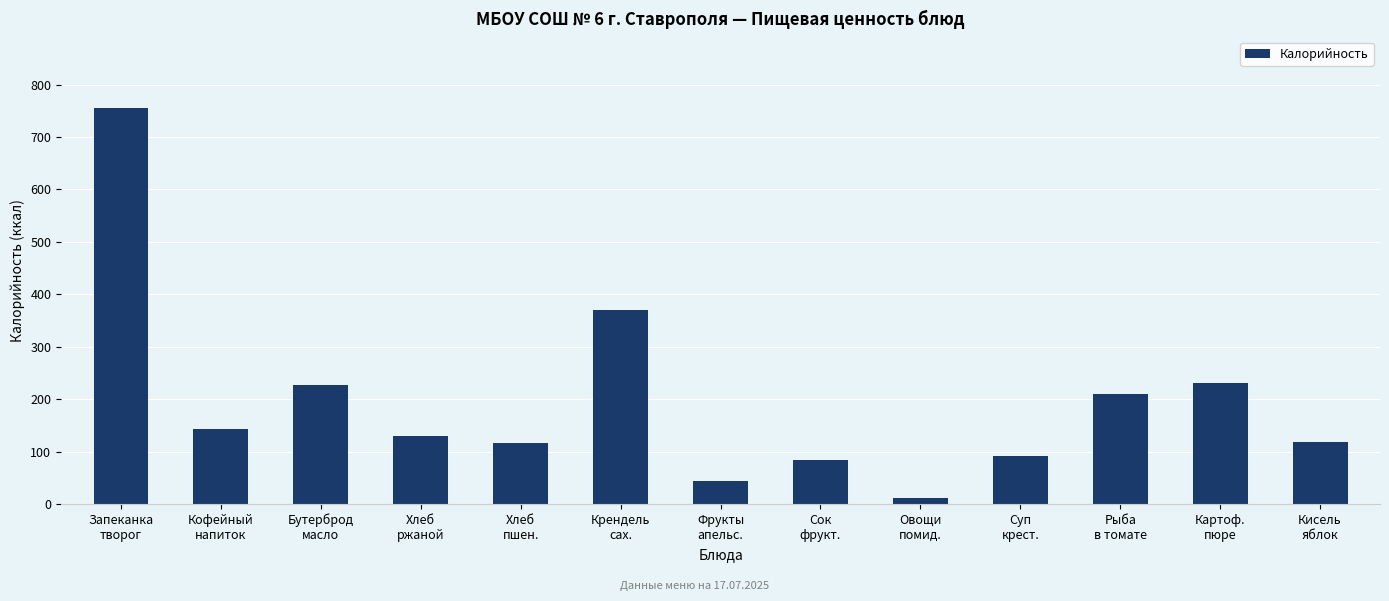

Between Крендель
сах. and Фрукты
апельс., which is larger?

Крендель
сах.